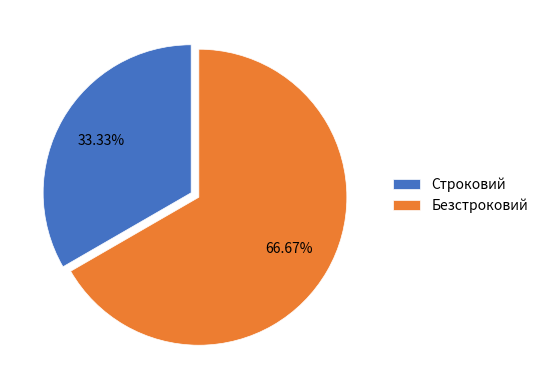

Is the sum of Безстроковий and Строковий greater than half?

Yes